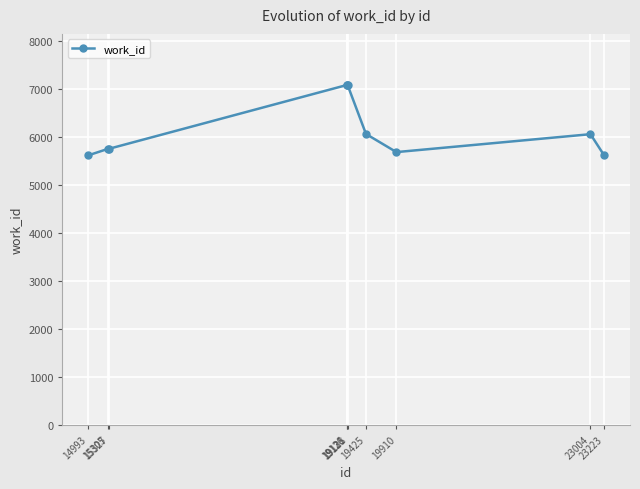

Where is the data nearest to the value 6346?

19425